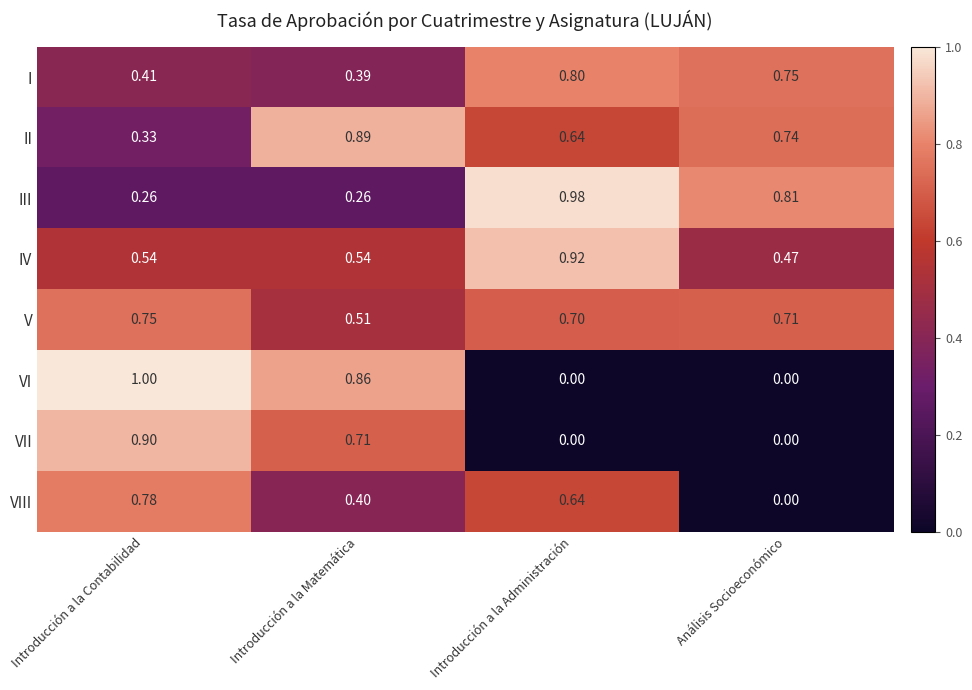

At which category does the chart reach its peak across all series?

Introducción a la Contabilidad